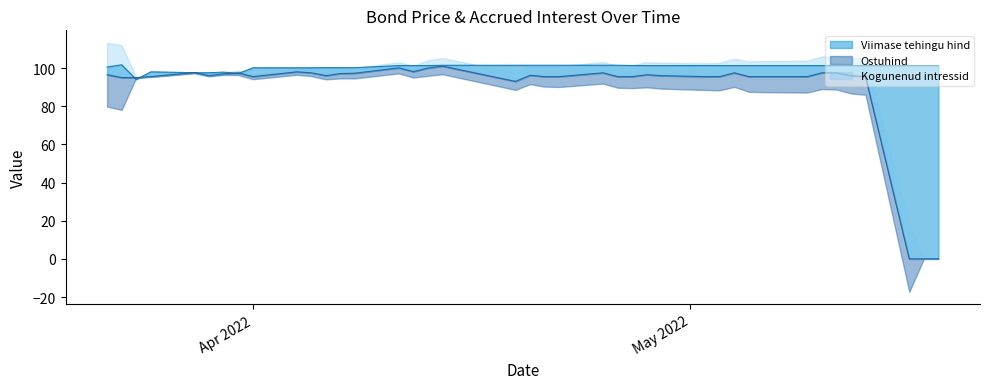

What is the sum of the Viimase tehingu hind values at 2022-04-12 and 2022-04-28?

202.6